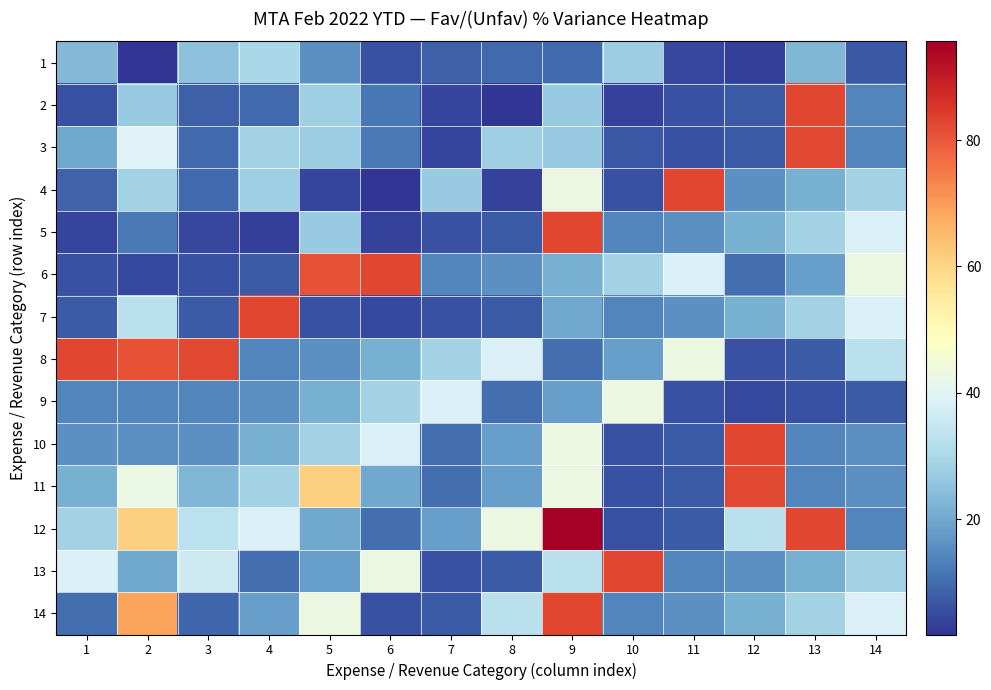

Reading right to left, what are all the values shown in this chart?

1: 14=7.1	13=22.9	12=3.4	11=4.7	10=27.7	9=9.5	8=9.5	7=8.1	6=5.9	5=16.0	4=29.8	3=25.0	2=1.8	1=23.3
2: 14=14.0	13=82.5	12=7.4	11=6.1	10=3.9	9=27.0	8=2.1	7=4.1	6=11.9	5=28.1	4=9.5	3=8.1	2=26.8	1=5.9
3: 14=14.0	13=82.2	12=7.4	11=6.1	10=7.1	9=27.0	8=28.0	7=4.1	6=12.3	5=27.7	4=28.7	3=9.5	2=39.5	1=19.9
4: 14=28.9	13=21.3	12=15.9	11=82.5	10=6.1	9=43.1	8=3.9	7=27.0	6=2.1	5=4.1	4=28.1	3=9.5	2=28.7	1=8.4
5: 14=38.5	13=28.9	12=21.3	11=15.9	10=14.0	9=82.5	8=7.4	7=6.1	6=3.9	5=27.0	4=3.4	3=4.7	2=12.3	1=4.1
6: 14=43.1	13=18.5	12=10.4	11=38.5	10=28.9	9=21.3	8=15.9	7=14.0	6=82.5	5=80.7	4=7.4	3=6.1	2=4.8	1=6.1
7: 14=38.5	13=28.9	12=21.3	11=15.9	10=14.0	9=20.0	8=7.4	7=6.1	6=4.8	5=6.1	4=82.5	3=7.4	2=32.8	1=7.4
8: 14=32.8	13=7.4	12=6.1	11=43.1	10=18.5	9=10.4	8=38.5	7=28.9	6=21.3	5=15.9	4=14.0	3=82.2	2=80.7	1=82.5
9: 14=7.4	13=6.1	12=4.8	11=6.1	10=43.1	9=18.5	8=10.4	7=38.5	6=28.9	5=21.3	4=15.9	3=14.0	2=14.0	1=14.0
10: 14=15.9	13=14.0	12=82.5	11=7.4	10=6.1	9=43.1	8=18.5	7=10.4	6=38.5	5=28.9	4=21.3	3=15.9	2=15.9	1=15.9
11: 14=15.9	13=14.0	12=82.2	11=7.4	10=6.1	9=43.1	8=18.5	7=10.4	6=20.0	5=60.9	4=28.9	3=23.0	2=42.7	1=21.3
12: 14=14.0	13=82.5	12=32.8	11=7.4	10=6.1	9=95.6	8=43.1	7=18.5	6=10.4	5=20.0	4=38.5	3=33.2	2=60.9	1=28.9
13: 14=28.9	13=21.3	12=15.9	11=14.0	10=82.5	9=32.8	8=7.4	7=6.1	6=43.1	5=18.5	4=10.4	3=36.1	2=20.0	1=38.5
14: 14=38.5	13=28.9	12=21.3	11=15.9	10=14.0	9=82.5	8=32.8	7=7.4	6=6.1	5=43.1	4=18.5	3=9.2	2=68.5	1=10.4